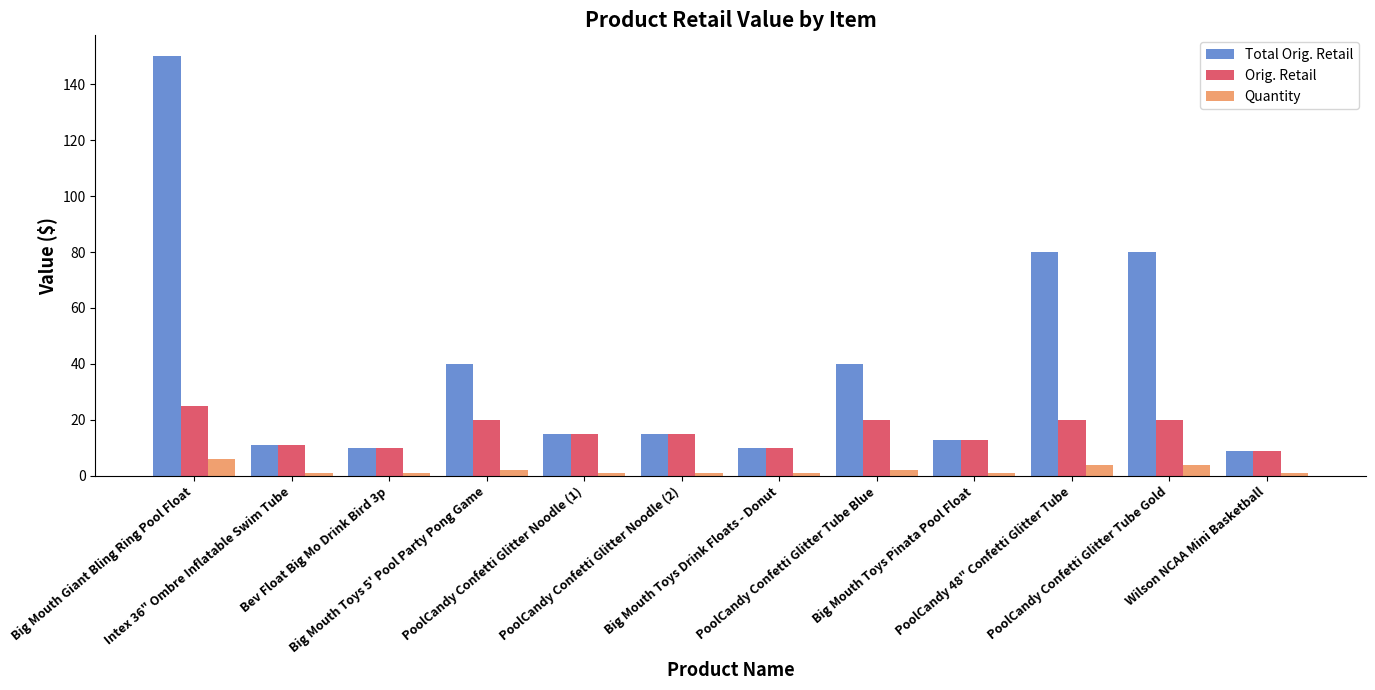

What position from the left is PoolCandy Confetti Glitter Tube Blue?

8